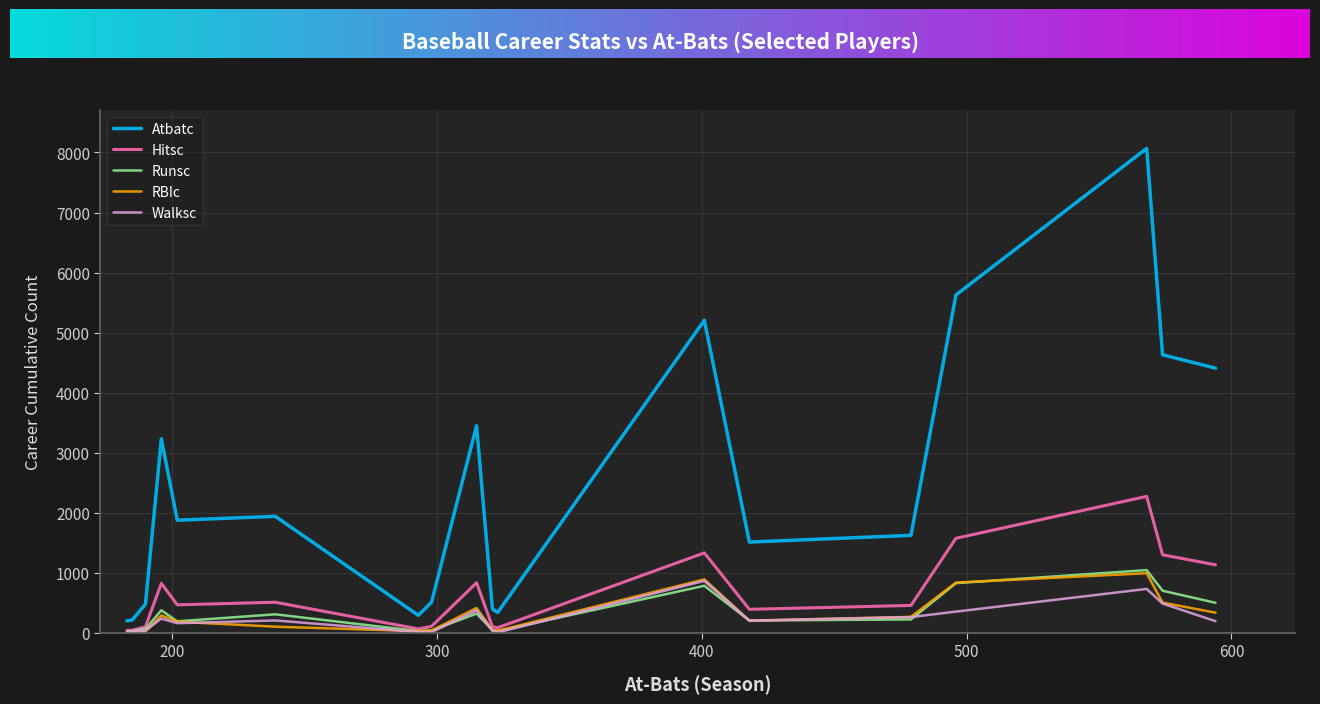

What is the maximum value shown in the chart?

8068